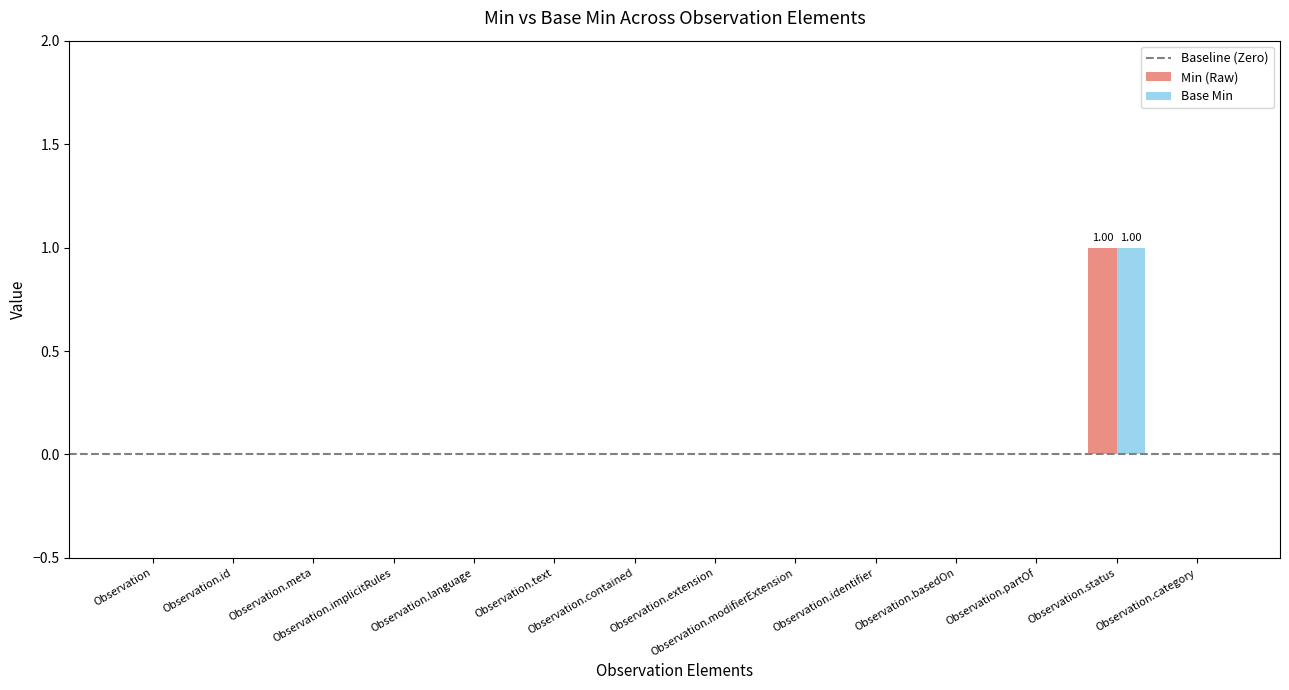

Are the bars horizontal?

No